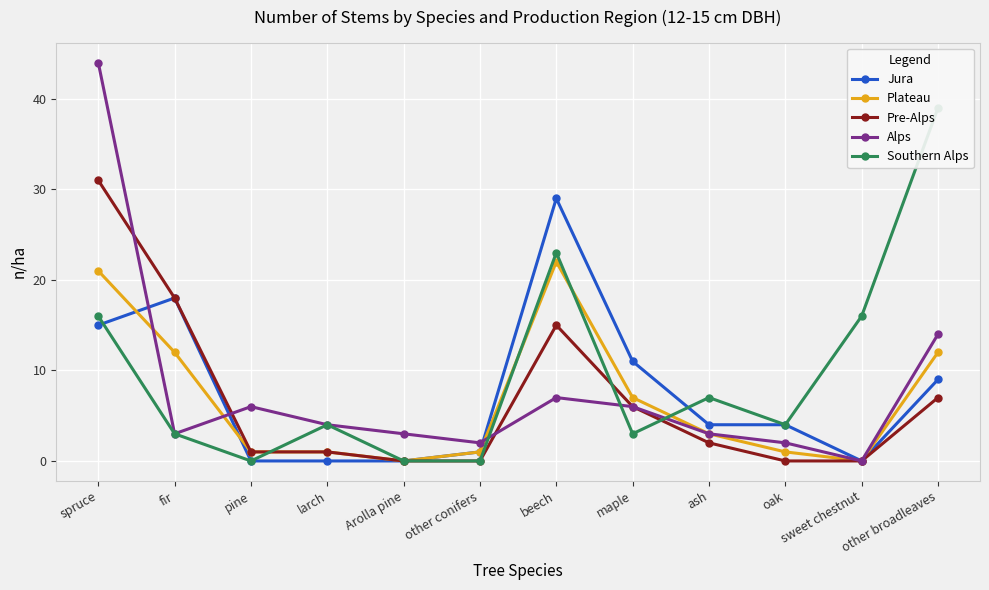

How many lines are shown in the chart?

5